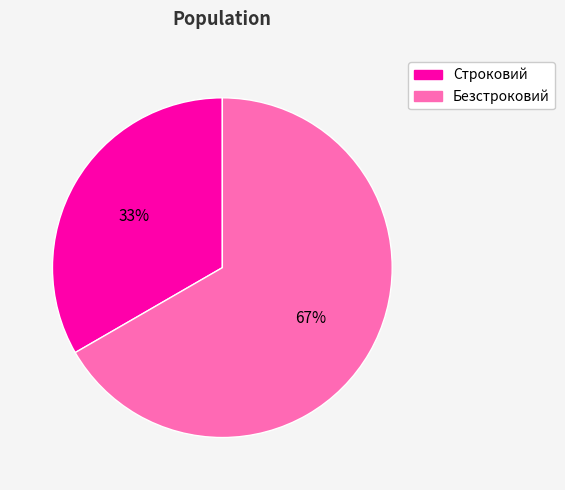

The Безстроковий slice represents 67% of the pie. True or false?

True